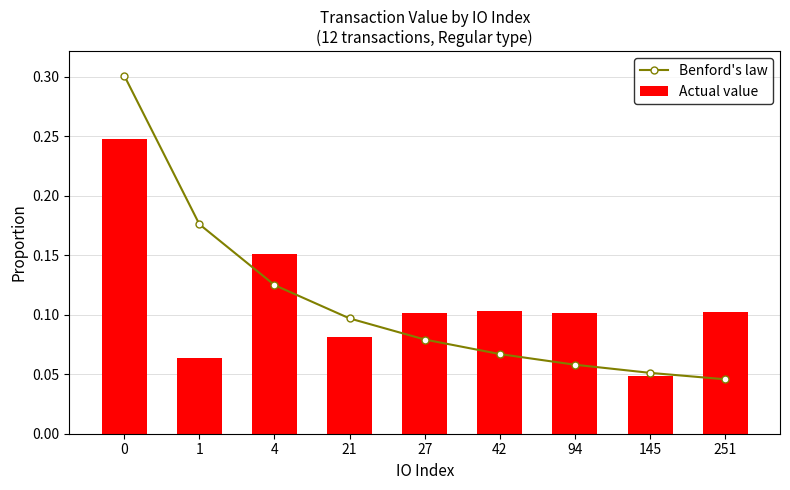

List the labels in order of Actual value value, smallest first.

145, 1, 21, 27, 94, 251, 42, 4, 0